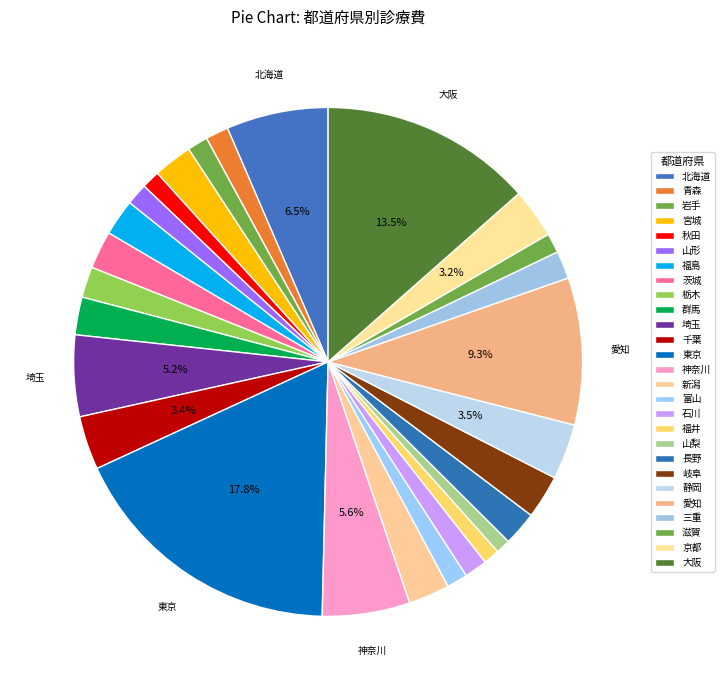

How many segments does this pie chart have?

27